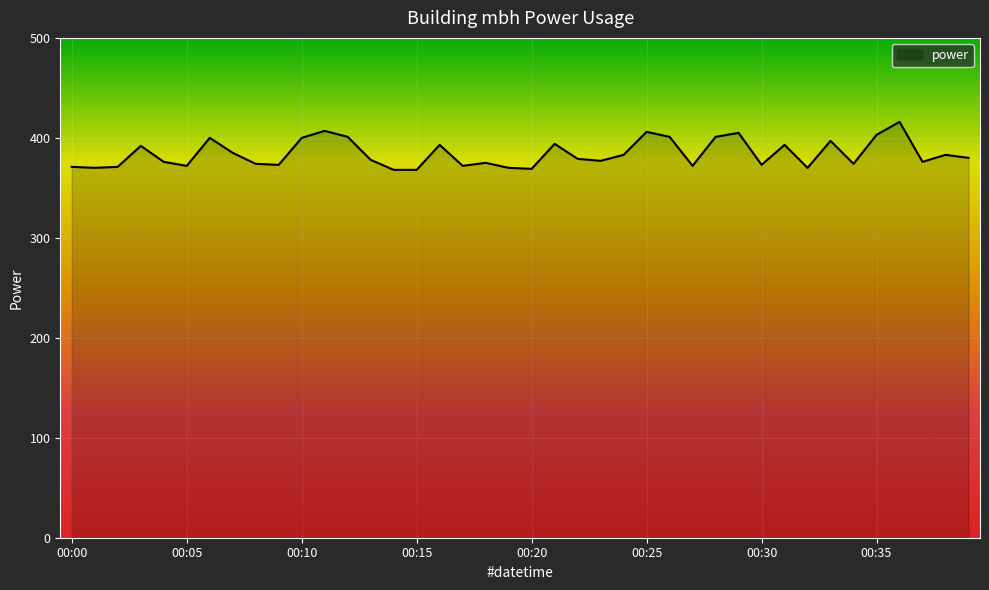

True or false: there are more than 0 points higher than both neighbors.

True